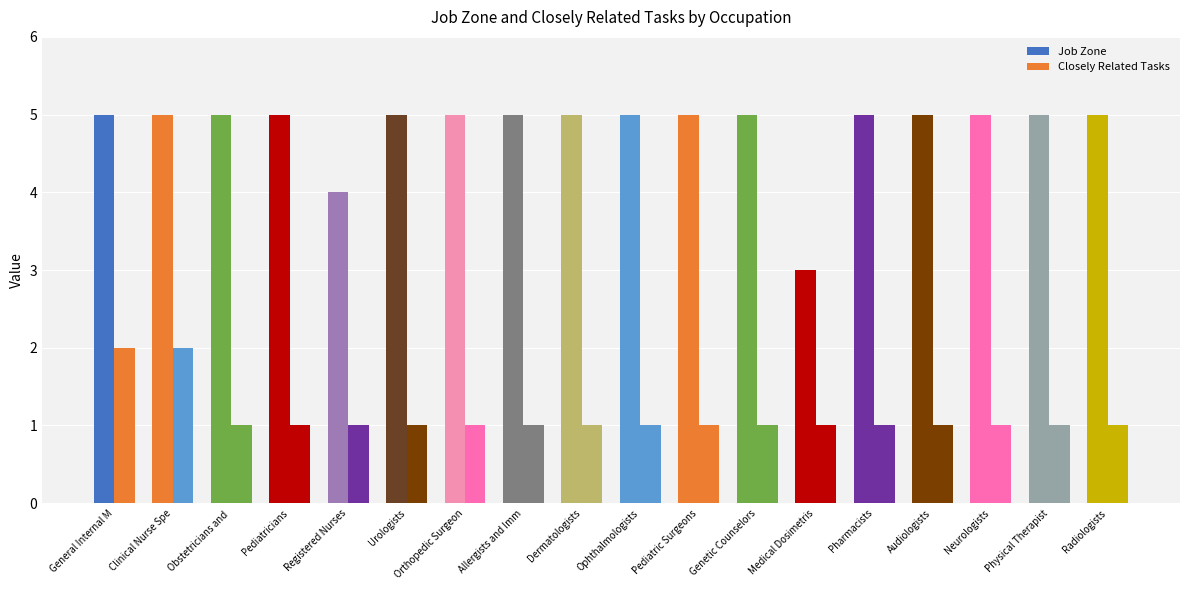

How many bars are there in each group?

2